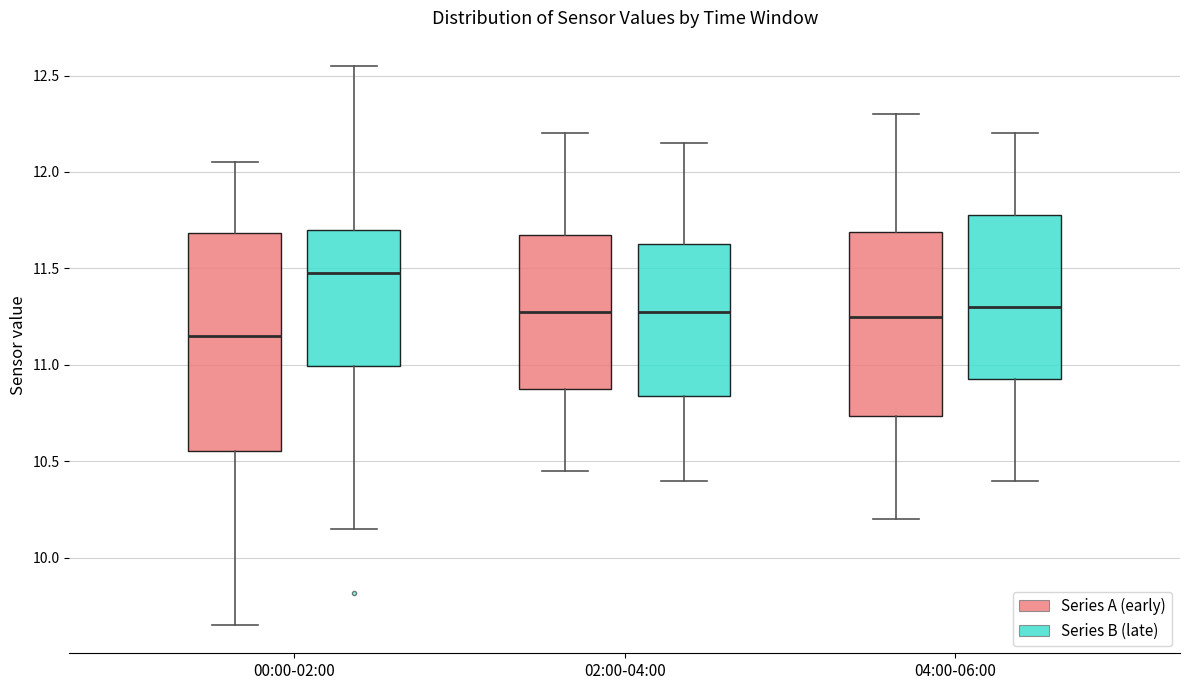

Reading left to right, read every box against the y-axis: the position of its median line, the range the box covers, and the ends of its whiskers. The values are not printed on the chart, so give them approximately, as read against the axis.

00:00-02:00 (Series A (early)): median 11.15, box 10.55 to 11.70, whiskers 9.65 to 12.05
00:00-02:00 (Series B (late)): median 11.50, box 11.00 to 11.70, whiskers 10.15 to 12.55
02:00-04:00 (Series A (early)): median 11.30, box 10.90 to 11.70, whiskers 10.45 to 12.20
02:00-04:00 (Series B (late)): median 11.30, box 10.85 to 11.65, whiskers 10.40 to 12.15
04:00-06:00 (Series A (early)): median 11.25, box 10.75 to 11.70, whiskers 10.20 to 12.30
04:00-06:00 (Series B (late)): median 11.30, box 10.95 to 11.80, whiskers 10.40 to 12.20